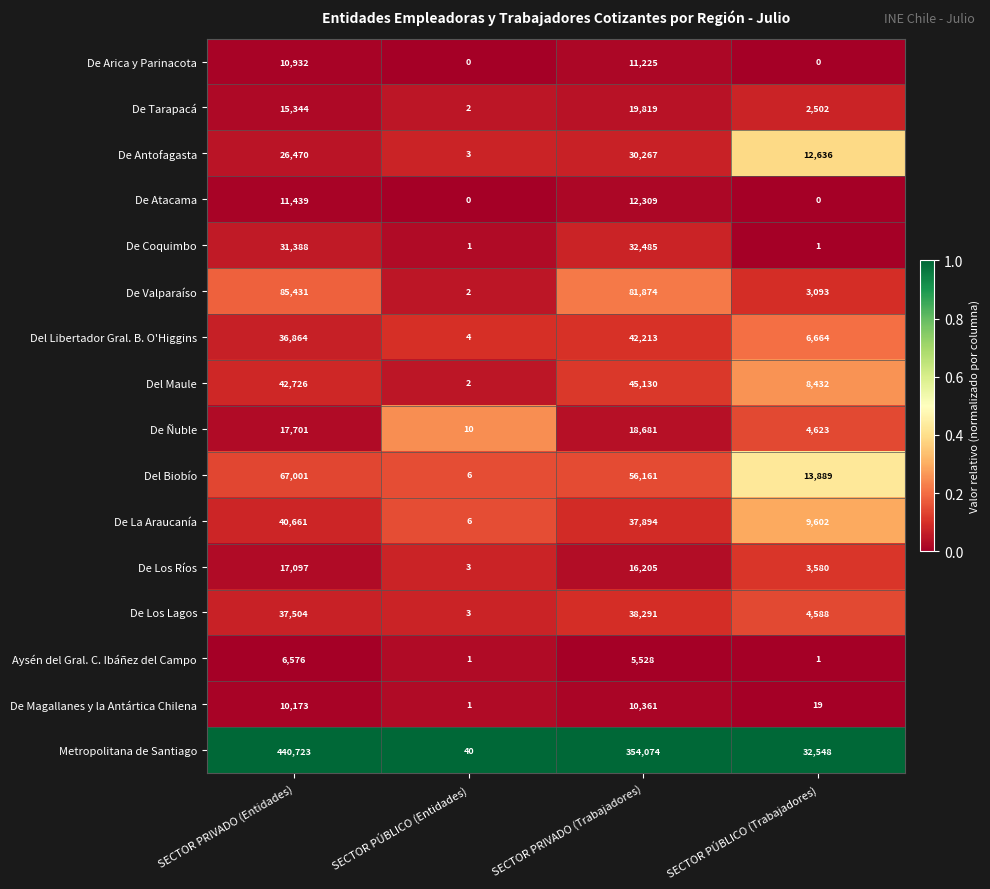

Is it true that Aysén del Gral. C. Ibáñez del Campo equals 3815 at SECTOR PRIVADO (Entidades)?

False